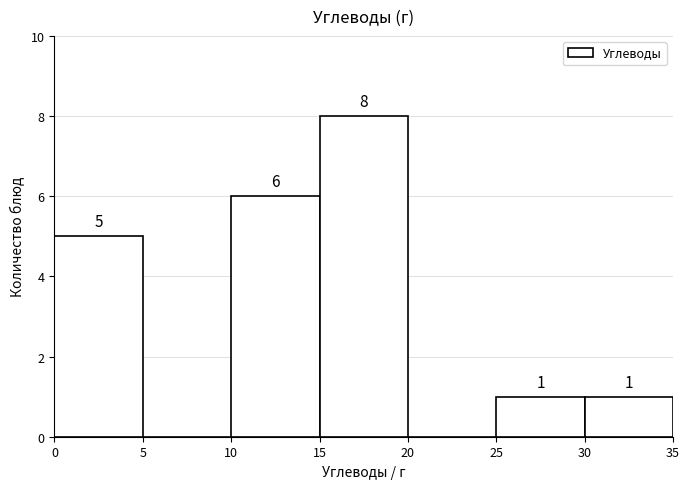

Over which range of the x-axis is the bar tallest?

15 to 20